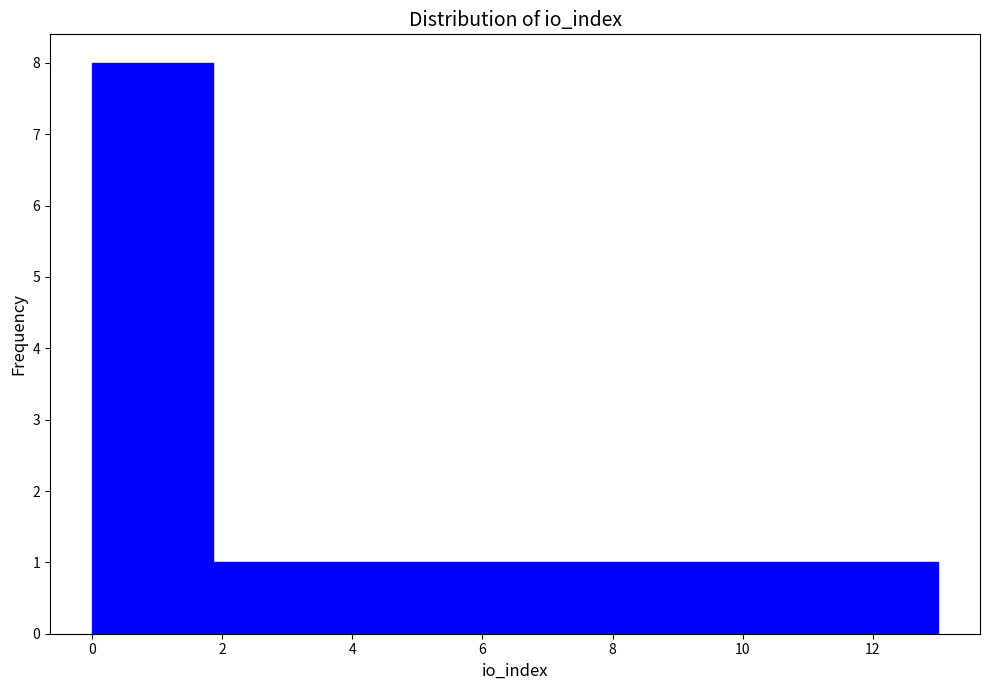

Reading left to right, list every bar in this chart as the range it spans on the x-axis followed by its height. Neither the bar edges nor the heights are printed on the chart, so give them approximately, as read against the axes.

0.0 to 1.0: 8
1.0 to 1.8: 8
1.8 to 2.8: 1
2.8 to 3.8: 1
3.8 to 4.6: 1
4.6 to 5.6: 1
5.6 to 6.6: 1
6.6 to 7.4: 1
7.4 to 8.4: 1
8.4 to 9.2: 1
9.2 to 10.2: 1
10.2 to 11.2: 1
11.2 to 12.0: 1
12.0 to 13.0: 1